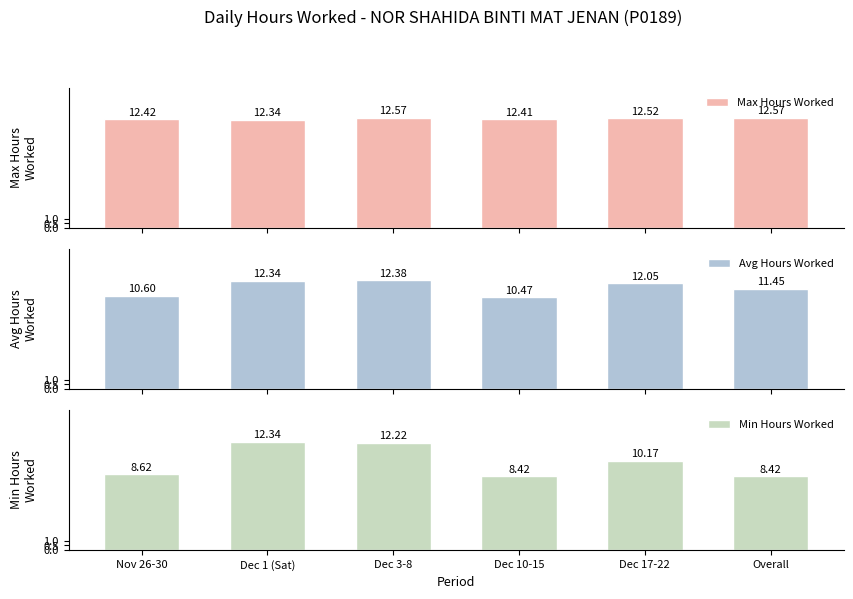

What is the total value across all series at Dec 17-22?

34.7